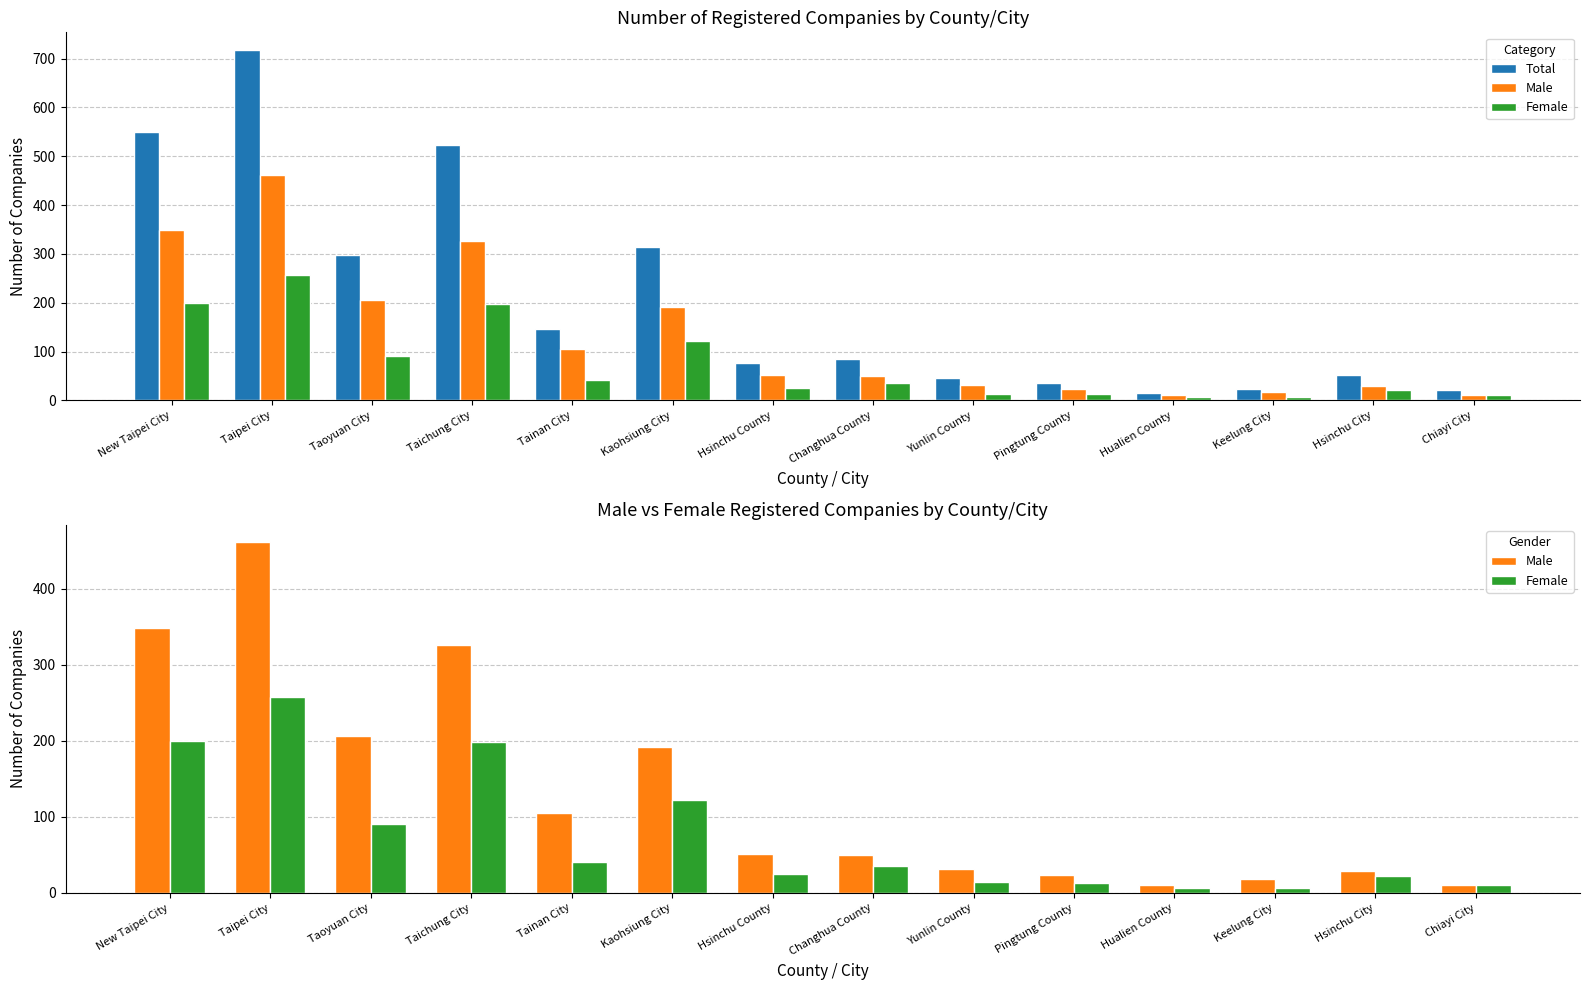

How many distinct data groups are displayed?

3